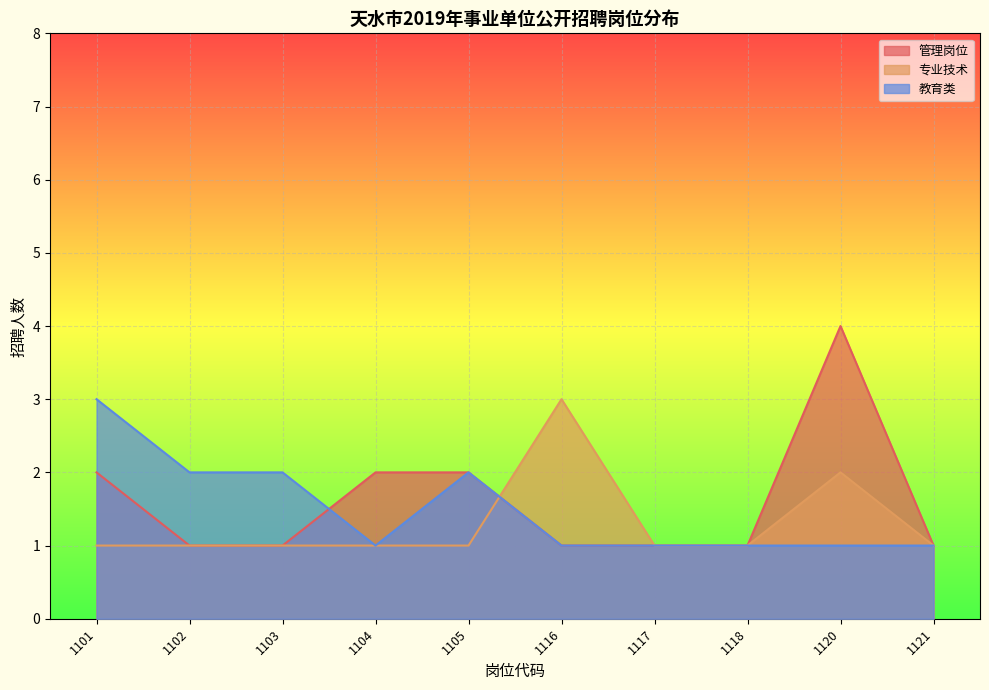

At which category does 教育类 reach its first local valley?

1104